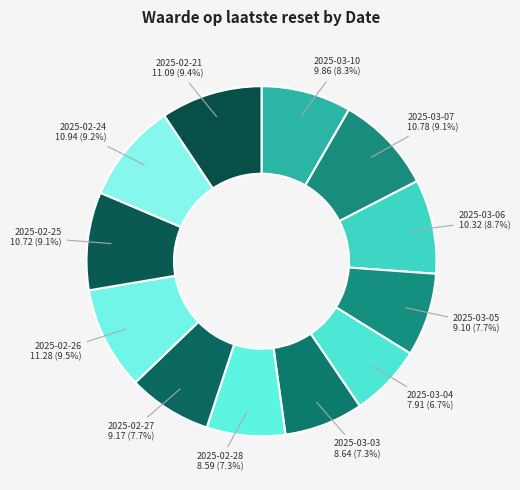

To the nearest percent, what is the combined percentage of 2025-03-10 and 2025-02-21?

18%